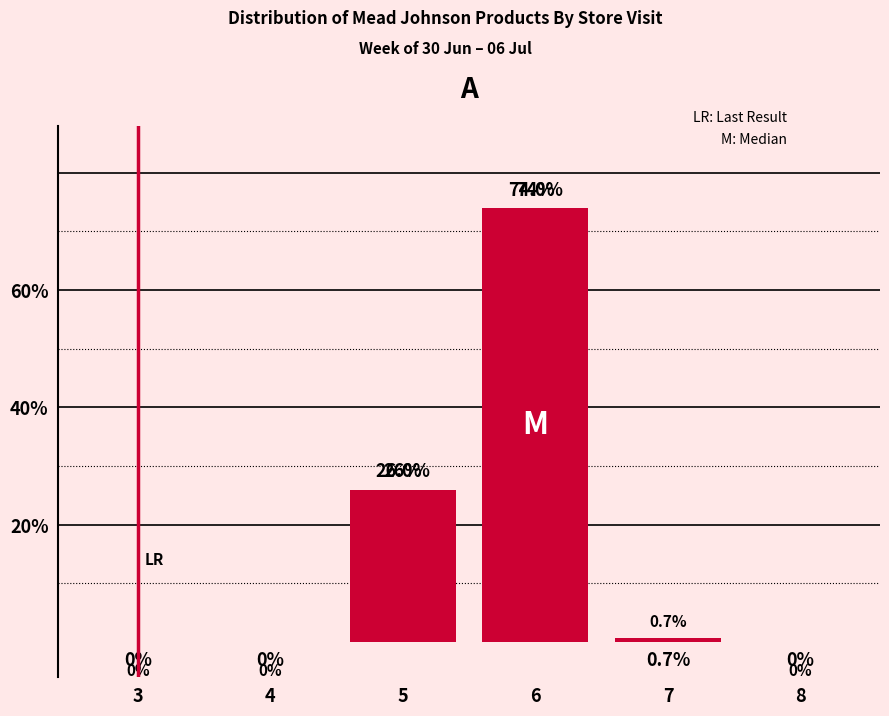

Reading right to left, transcribe all the data shown in this chart.

8=0.0	7=0.7	6=74.0	5=26.0	4=0.0	3=0.0